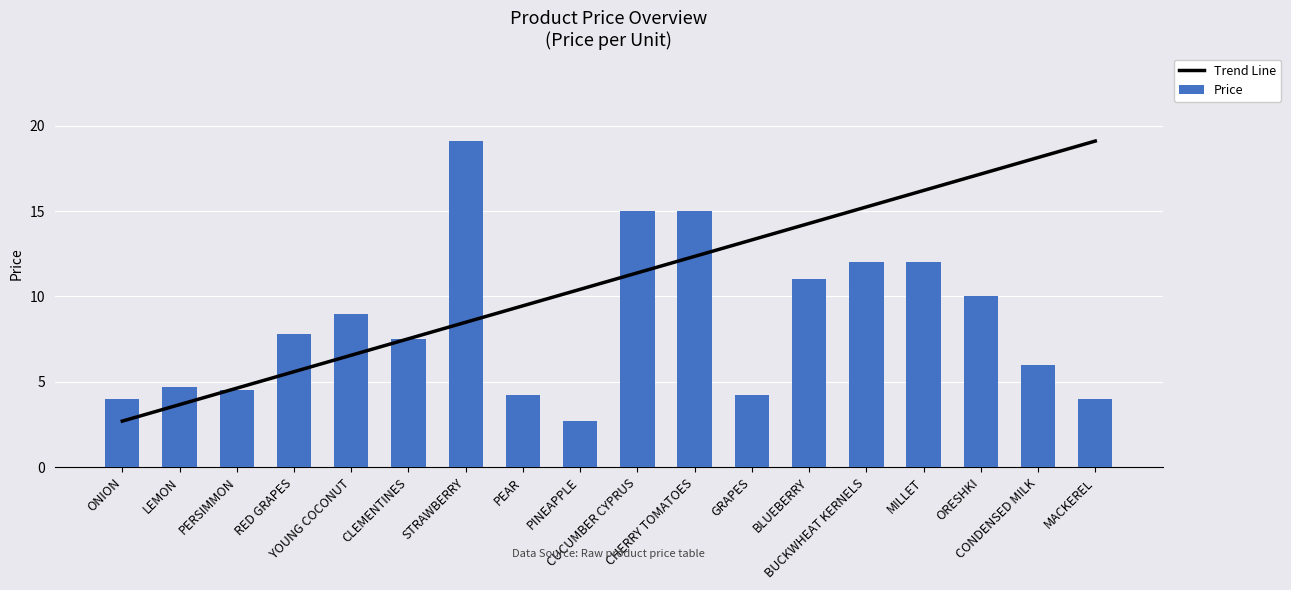

Rank the series by their maximum value, from highest to lowest.

Trend Line, Price